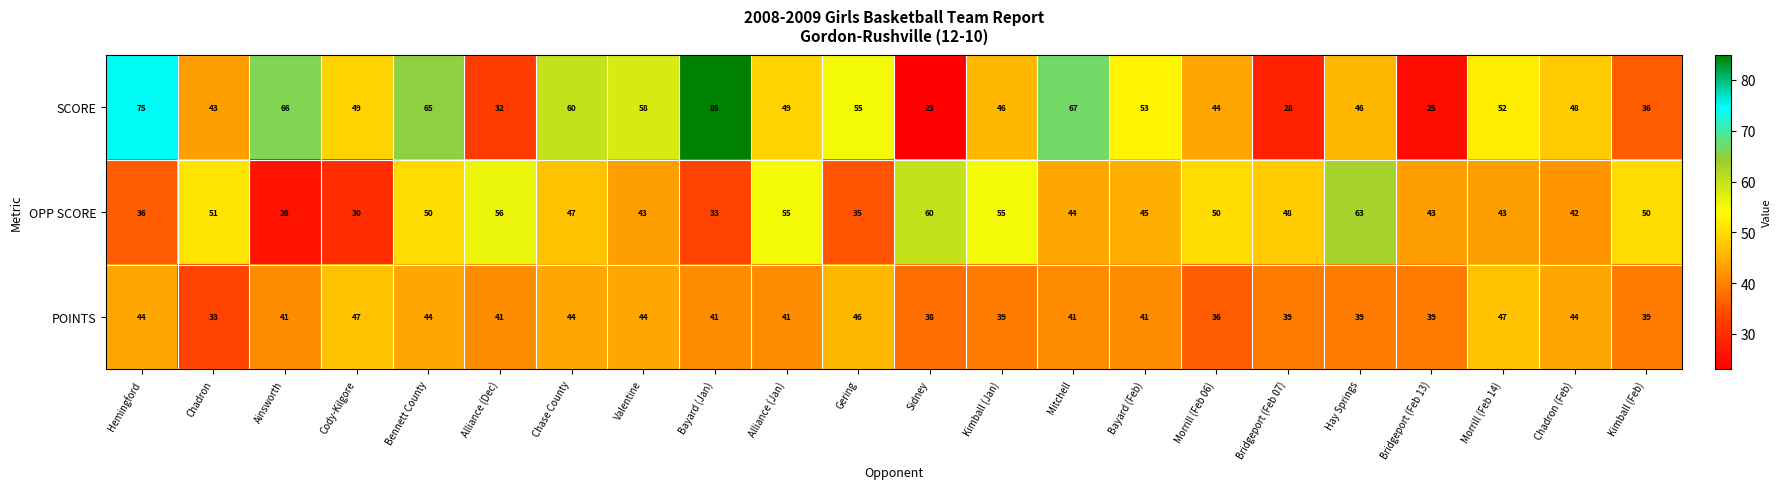

The OPP SCORE series shows 43 at Valentine. True or false?

True